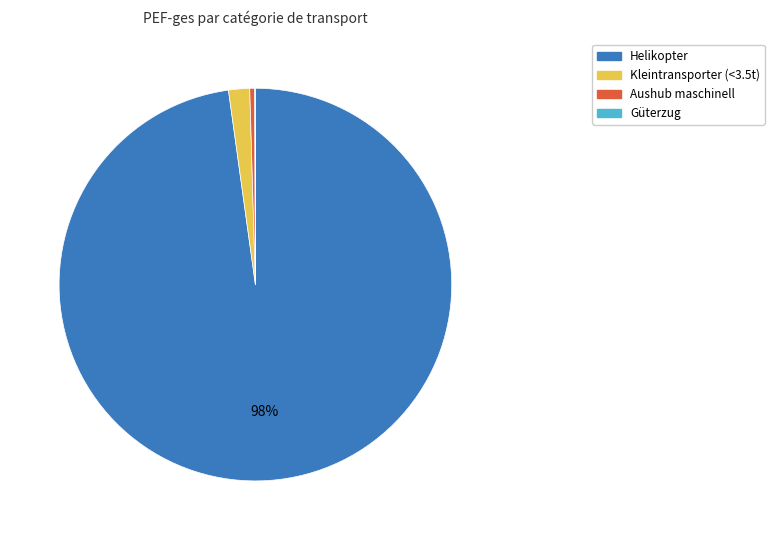

To the nearest percent, what is the average slice percentage?

25%